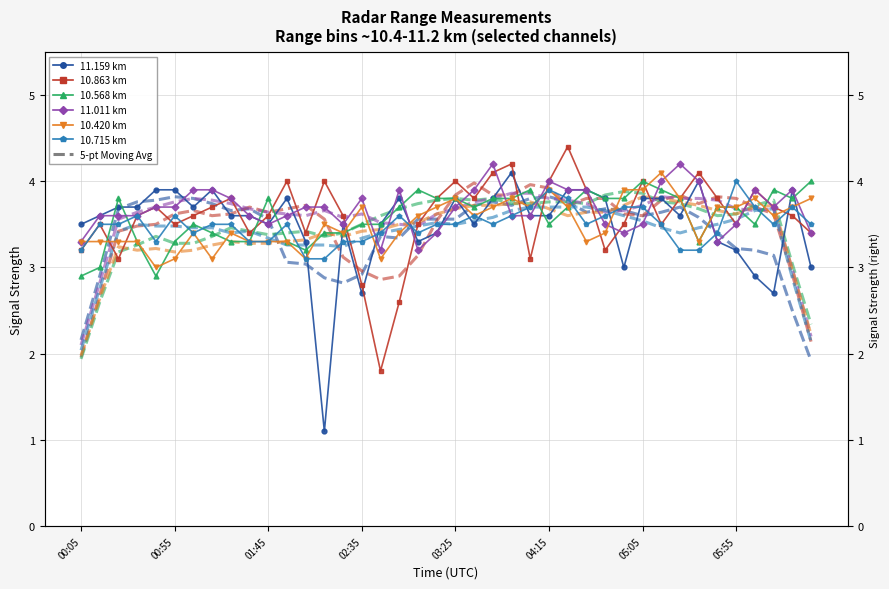

Which category has the lowest value in the 10.568 km series?

00:05